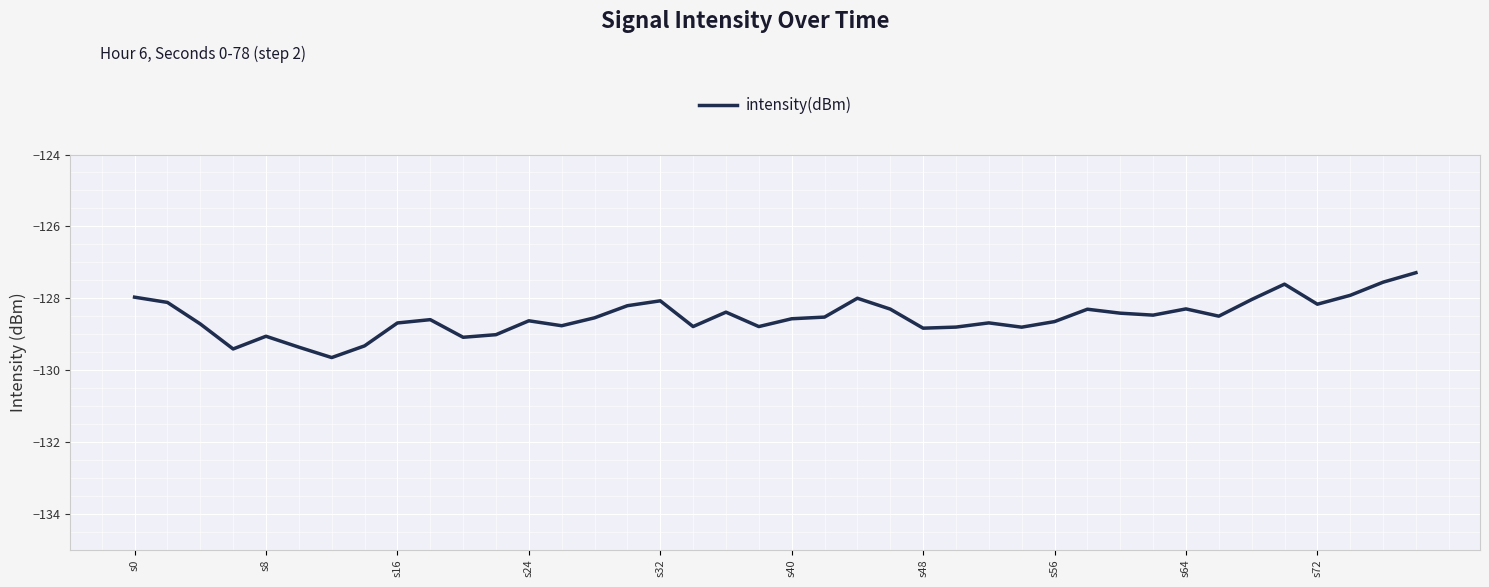

What is the difference between the maximum and minimum values?

2.4